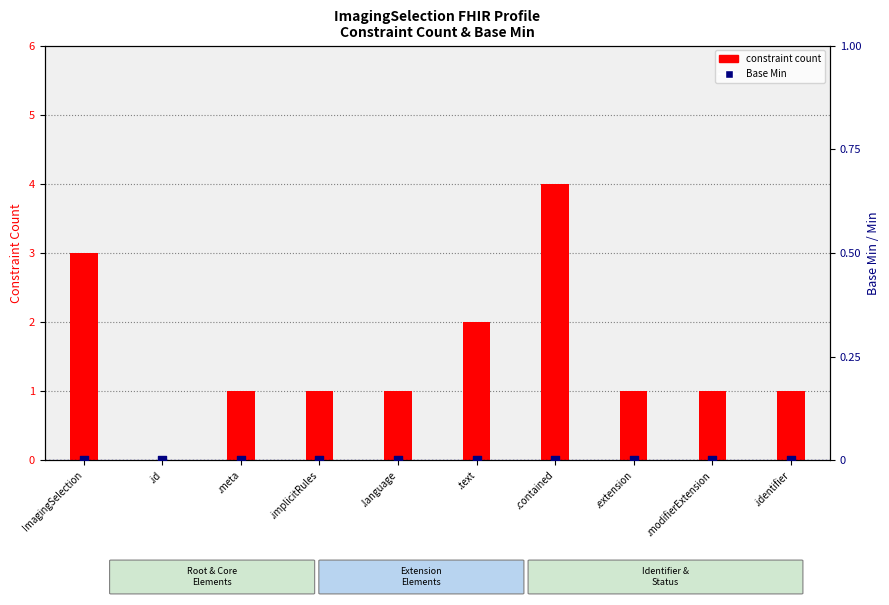

Is the value of constraint count at .implicitRules greater than the value of Base Min at .id?

Yes